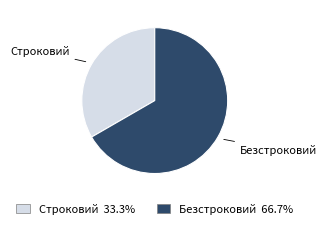

How many slices are in this pie chart?

2